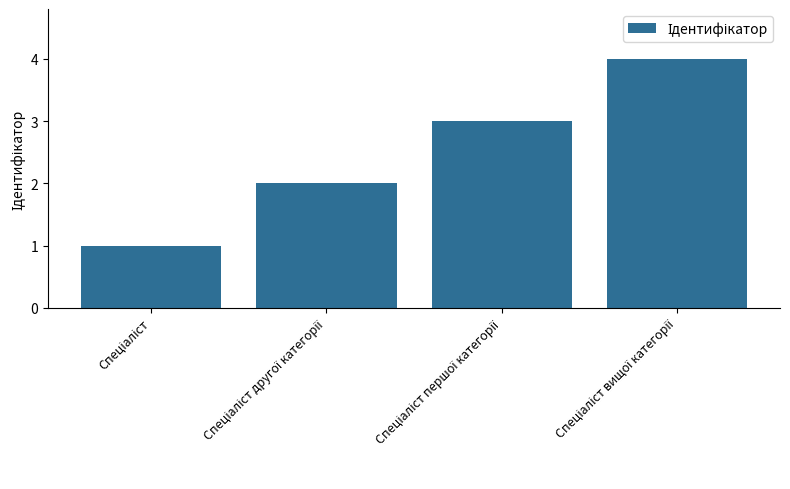

What is the greatest value displayed?

4